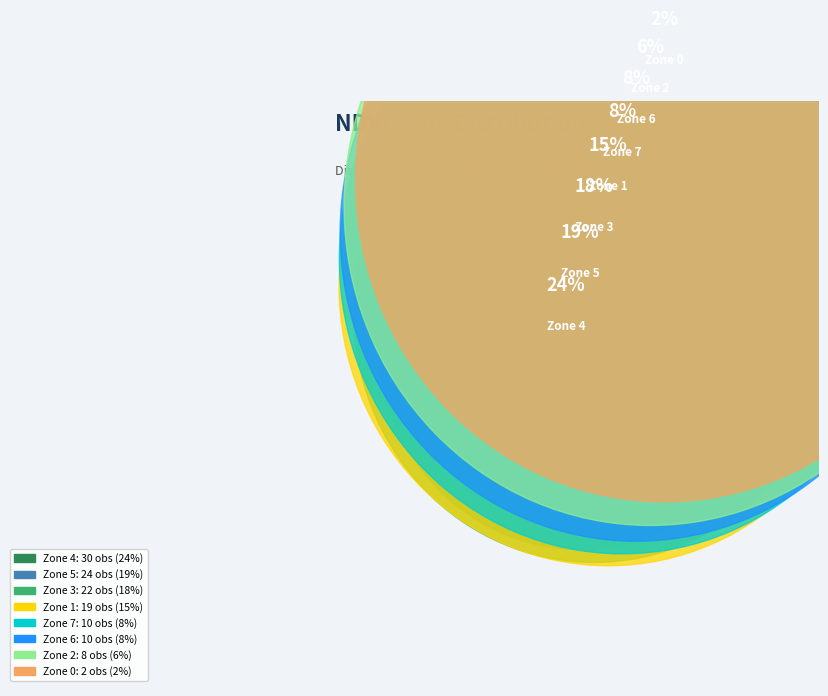

How many slices are in this pie chart?

8